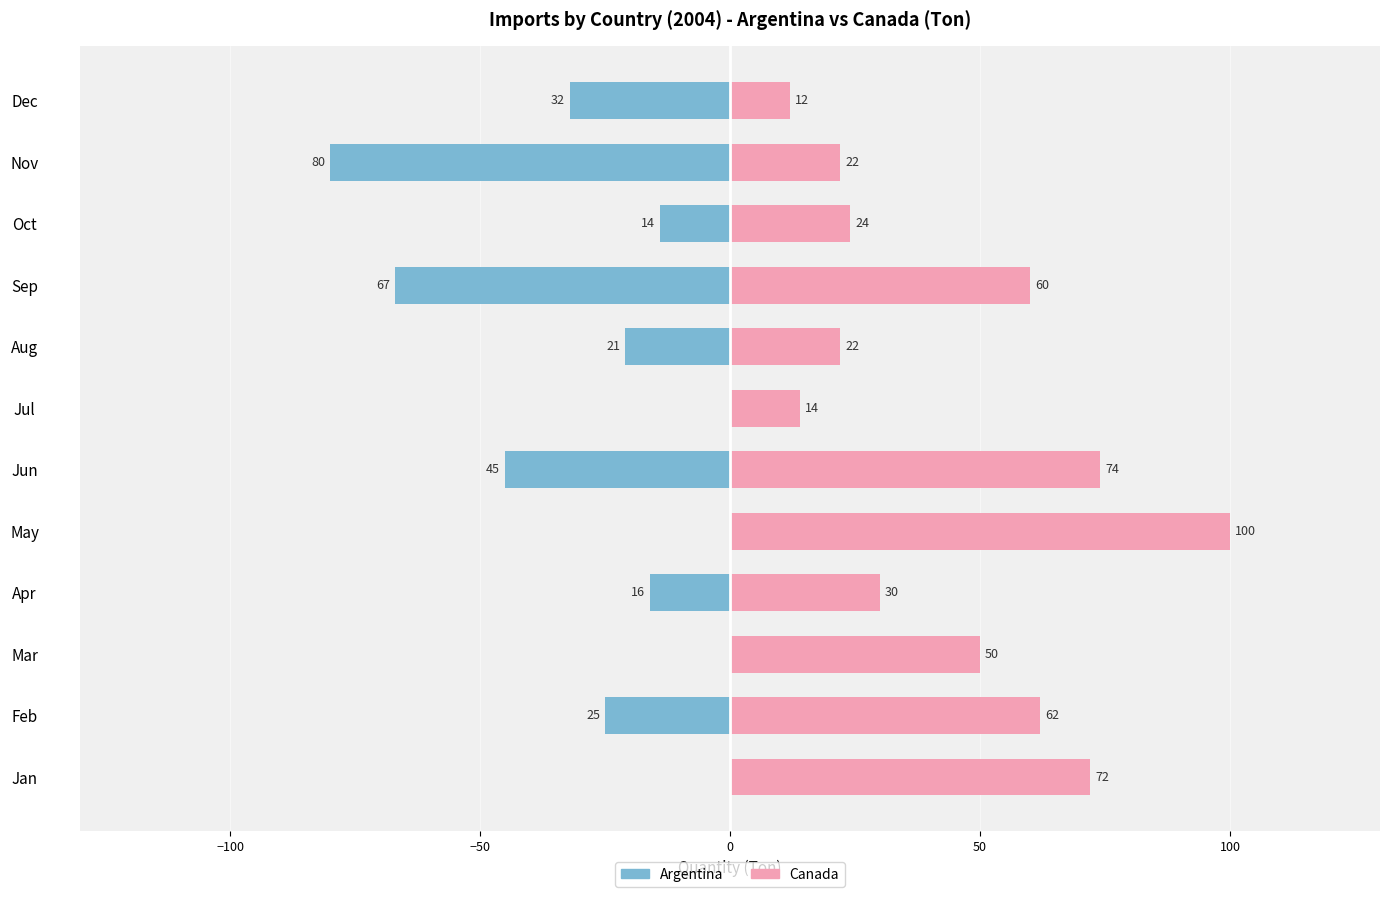

The value of Canada at Dec is 7. True or false?

False